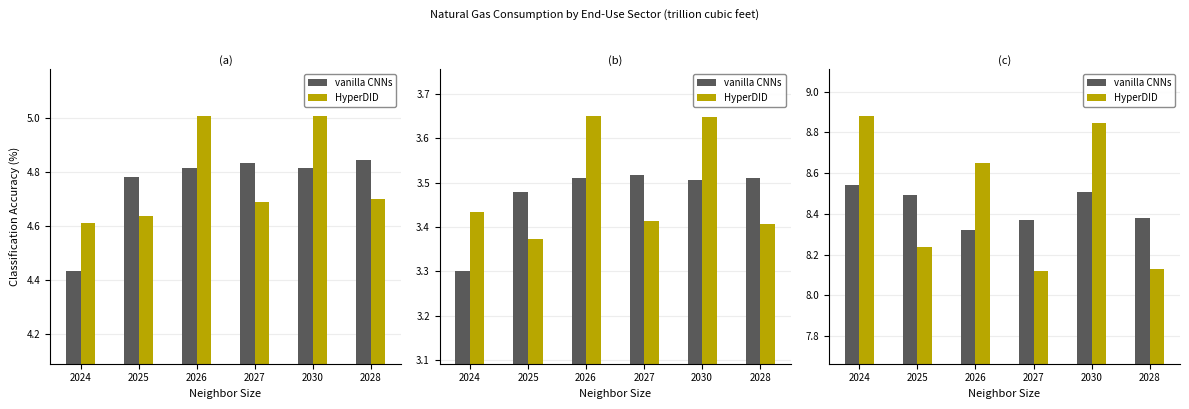

What is the label of the 1st bar from the right?

2028